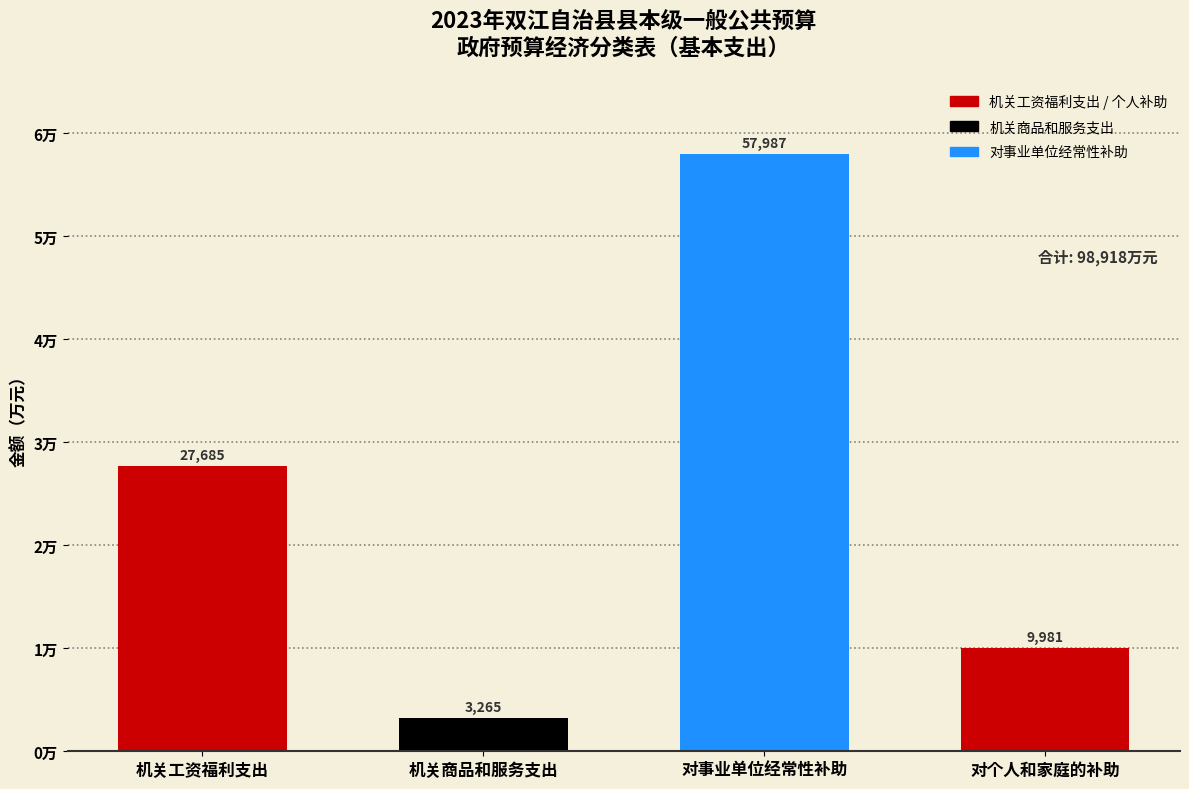

Is it true that the value at 对个人和家庭的补助 is 9981?

True